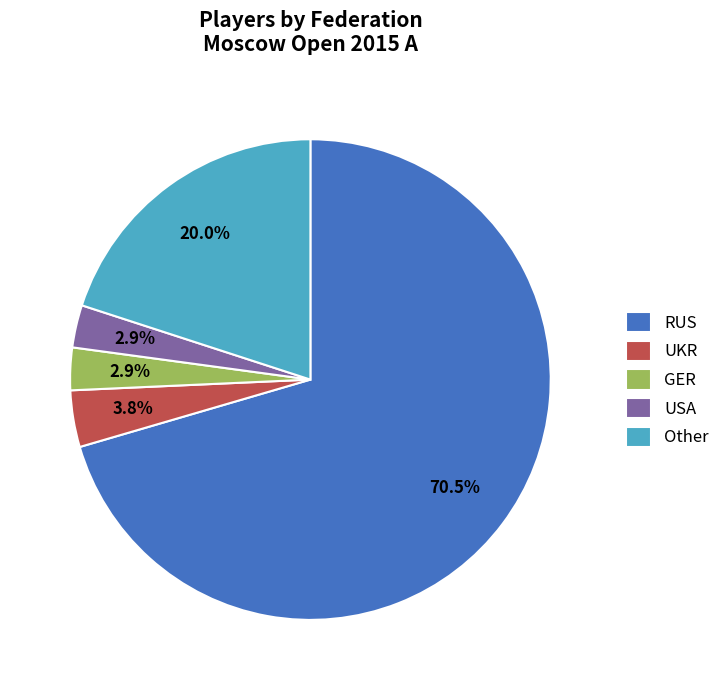

Is there a majority slice in this chart?

Yes